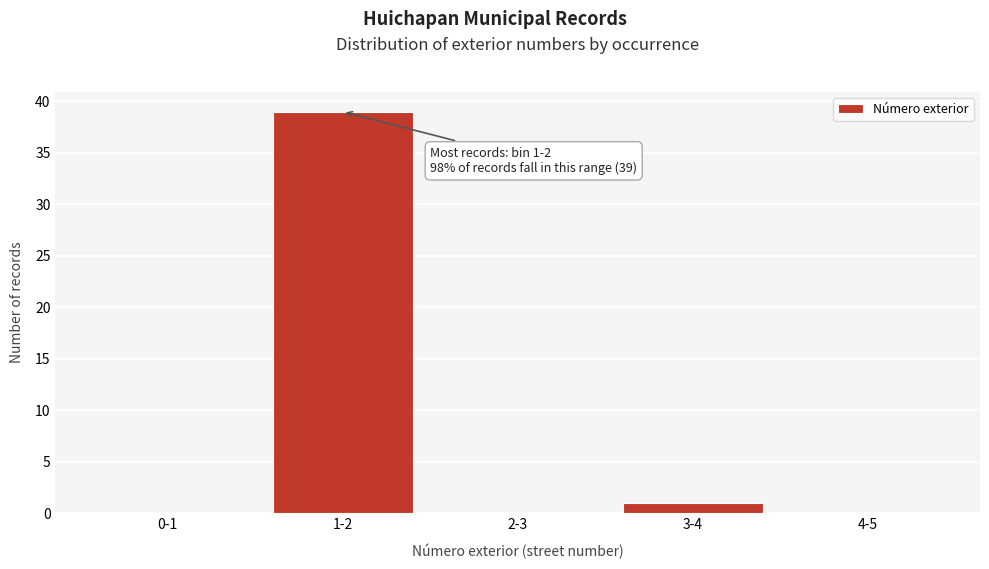

Reading left to right, extract all data points from this chart.

0-1=0	1-2=39	2-3=0	3-4=1	4-5=0